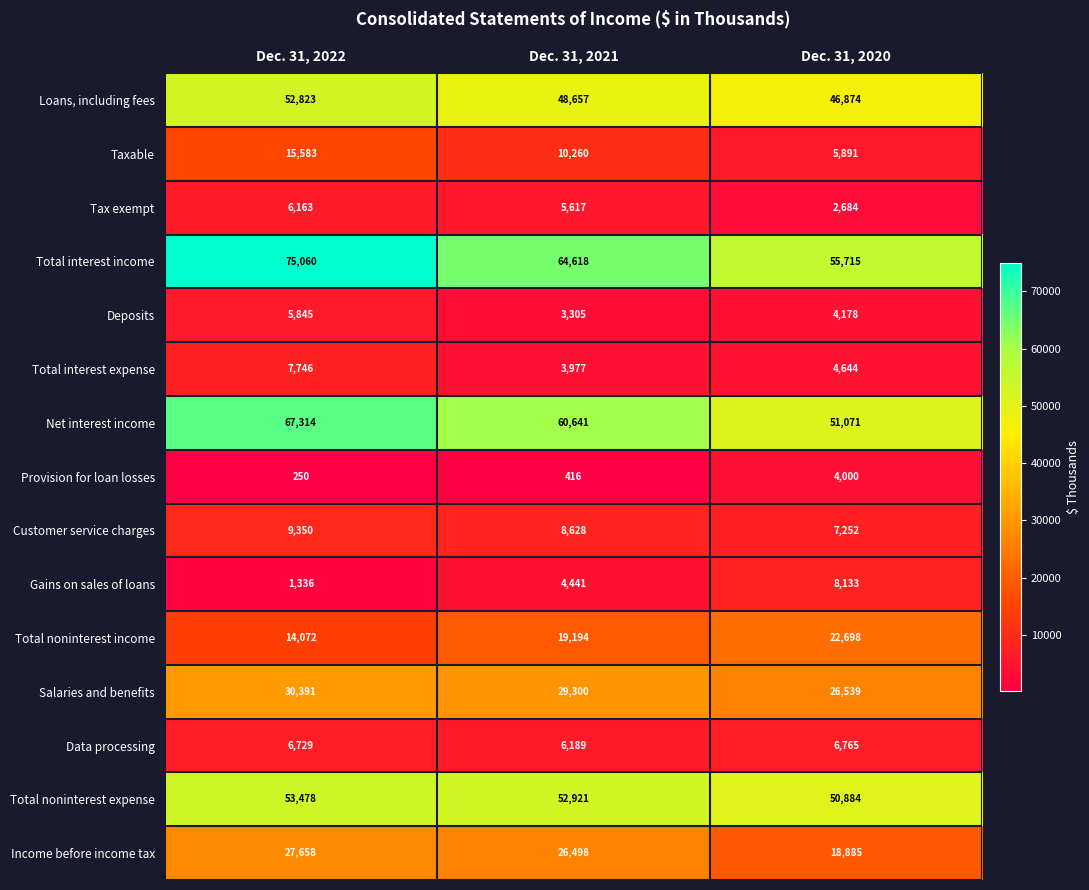

What is the total value across all series at Dec. 31, 2020?

316213